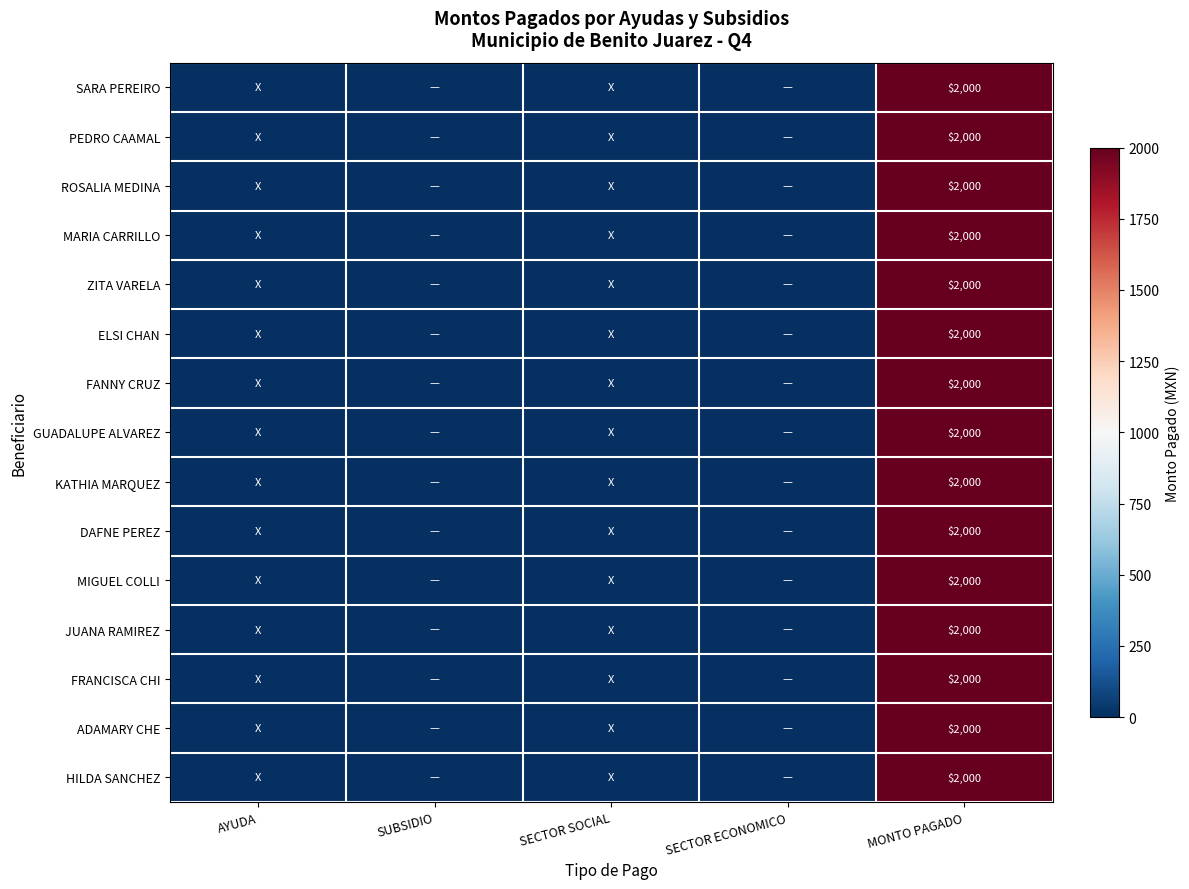

The ROSALIA MEDINA series shows 2000 at MONTO PAGADO. True or false?

True